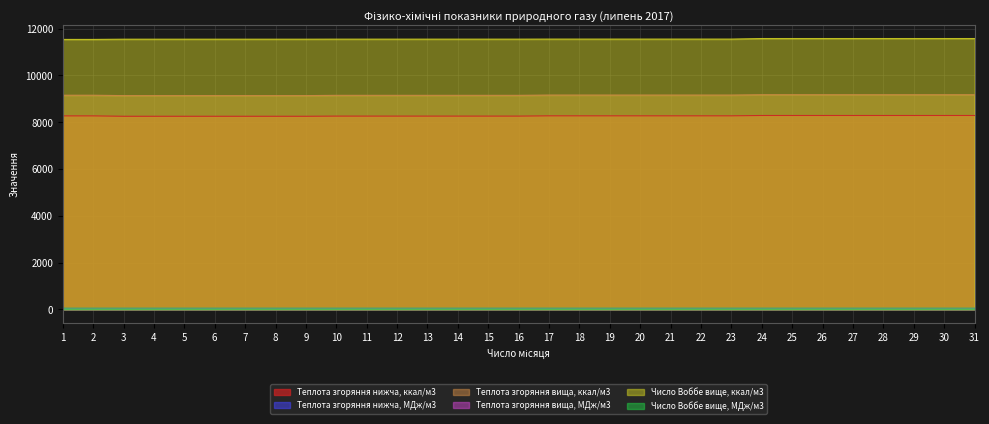

Rank the series at 12 from highest to lowest value.

Число Воббе вище, ккал/м3, Теплота згоряння вища, ккал/м3, Теплота згоряння нижча, ккал/м3, Число Воббе вище, МДж/м3, Теплота згоряння вища, МДж/м3, Теплота згоряння нижча, МДж/м3